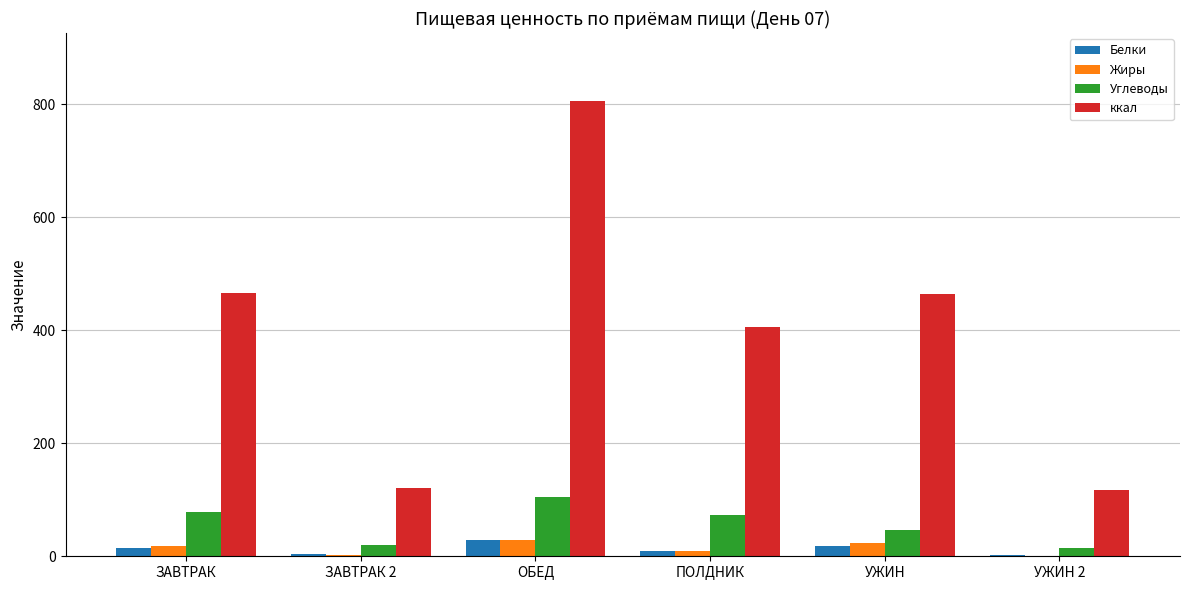

What is the maximum value shown in the chart?

804.9